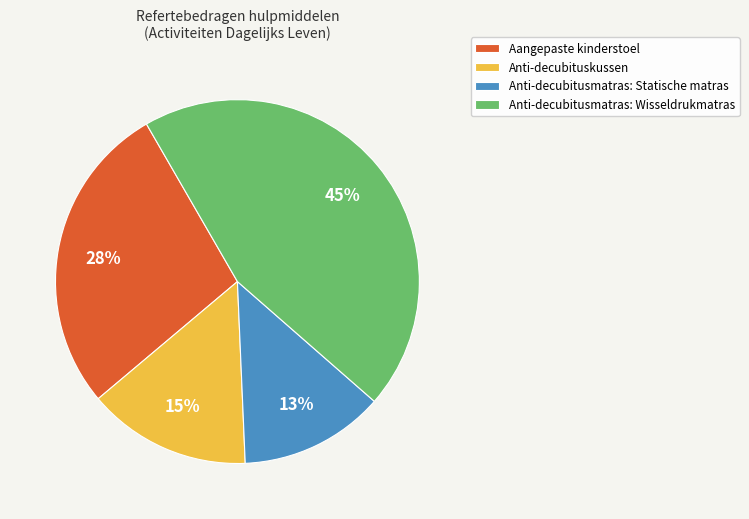

To the nearest percent, what is the average slice percentage?

25%